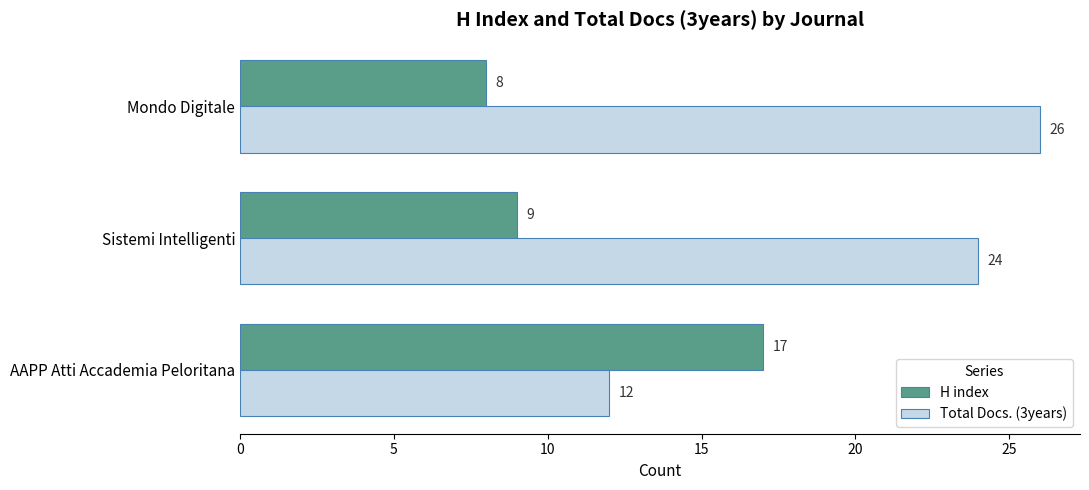

Where is H index nearest to the value 12?

Sistemi Intelligenti